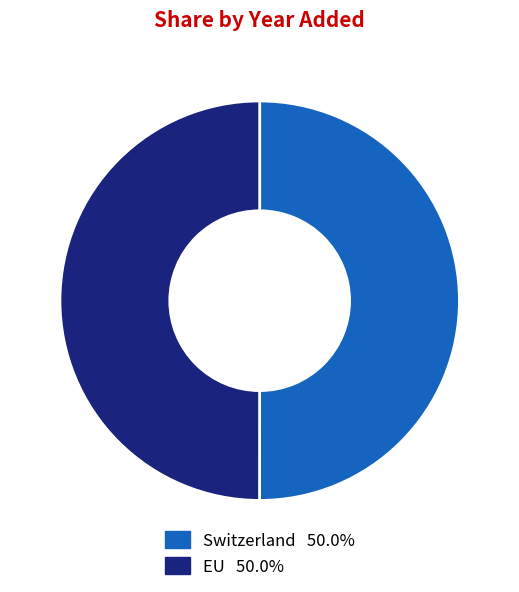

Approximately how many times larger is the value at Switzerland compared to EU?

1.0